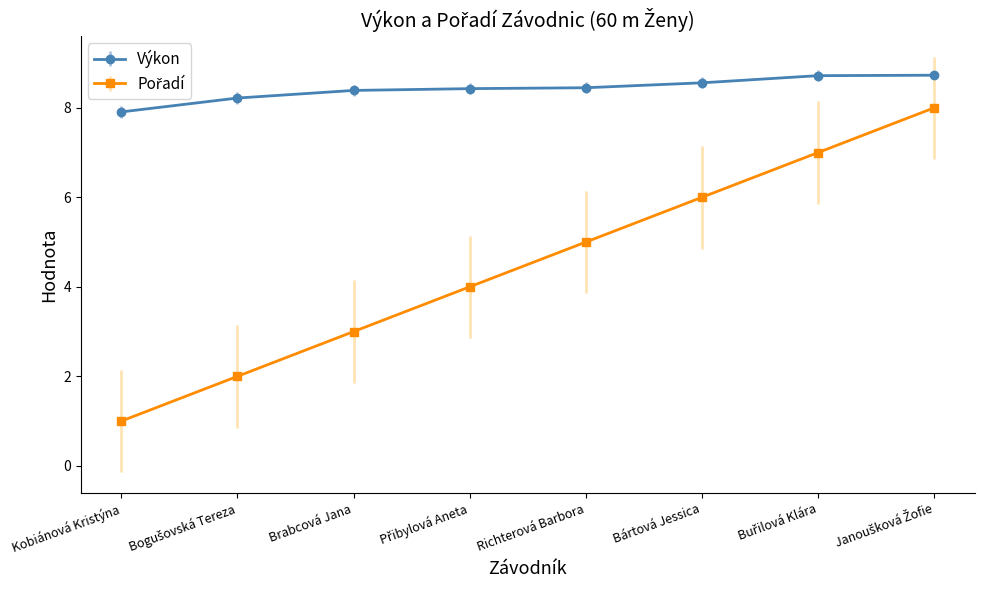

What position from the left is Brabcová Jana?

3